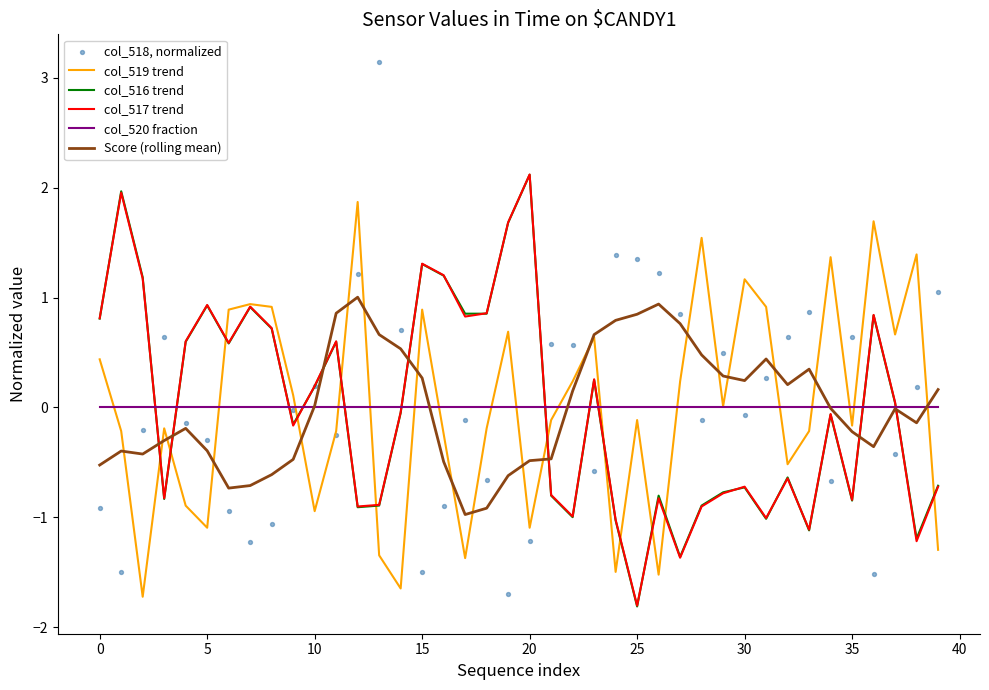

Which series has the largest total across all categories?

Score (rolling mean)